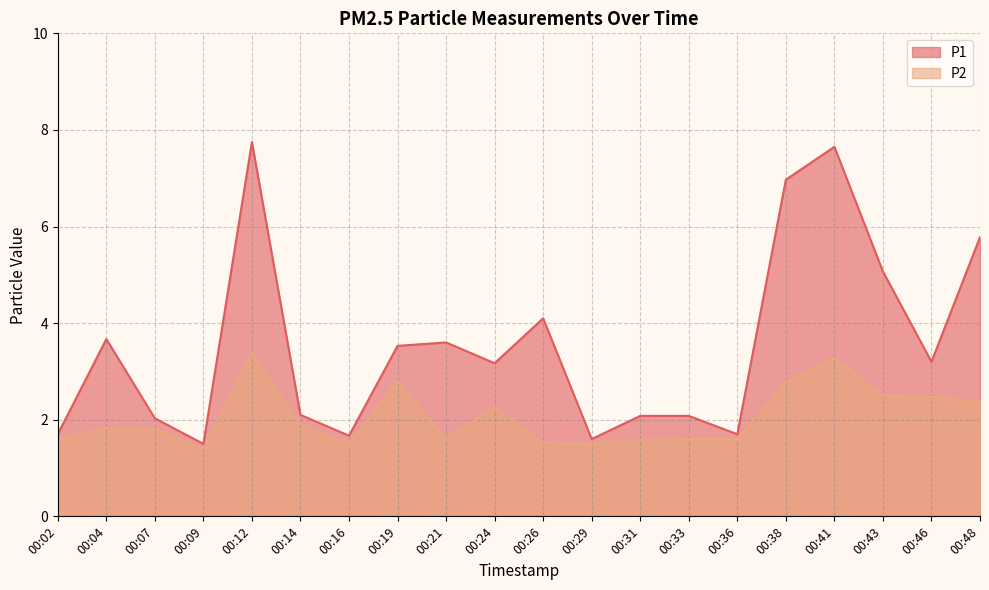

Is it true that P2 equals 1.0 at 00:19?

False